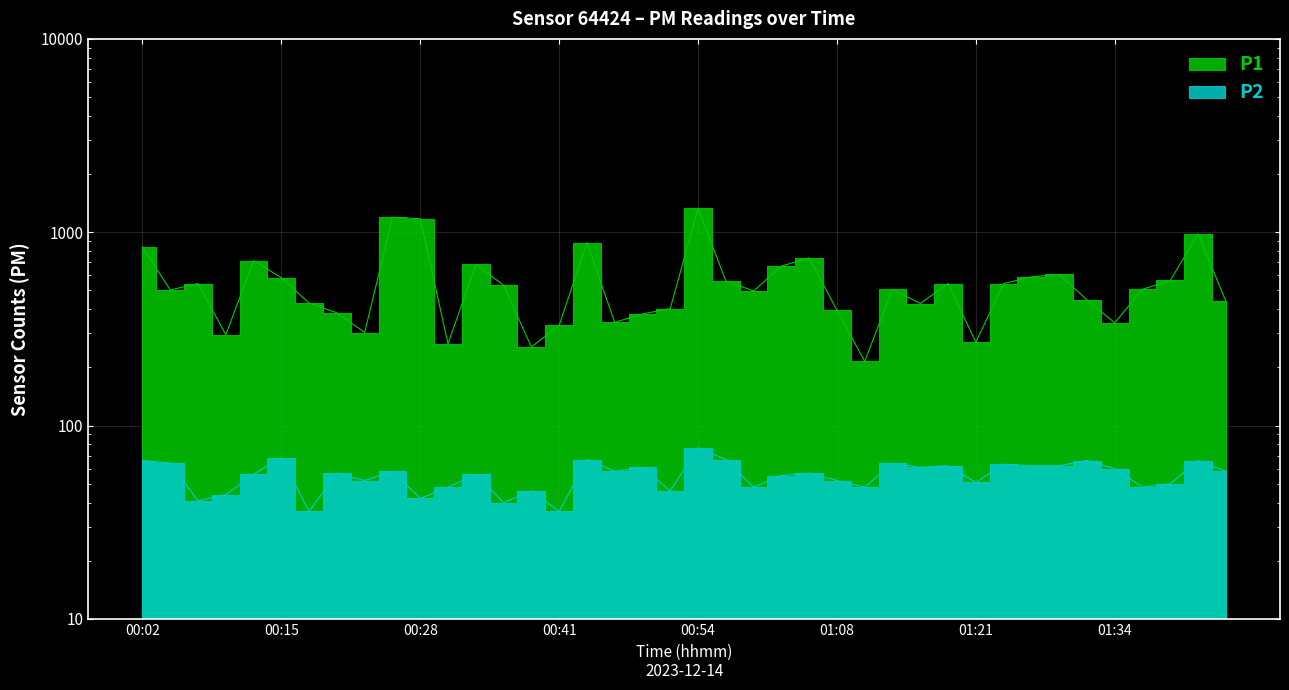

At which category is the sum across all series the highest?

00:54